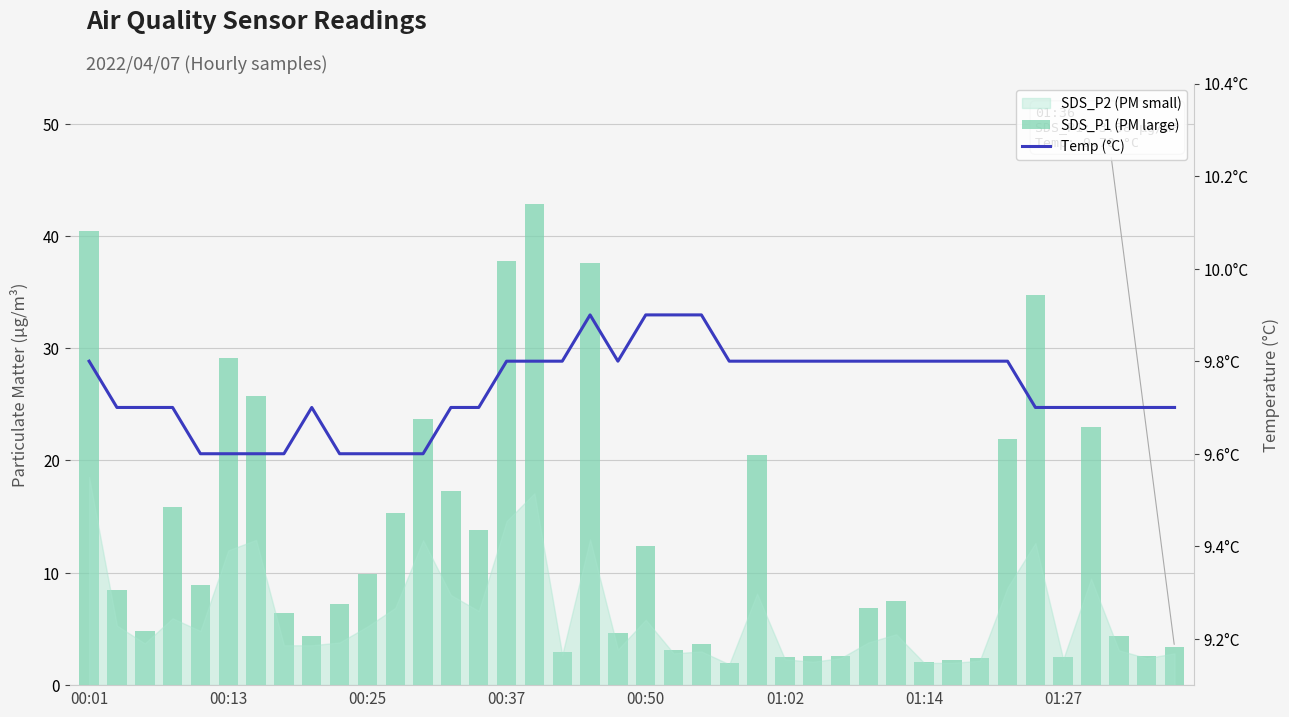

How many categories are shown in the chart?

40